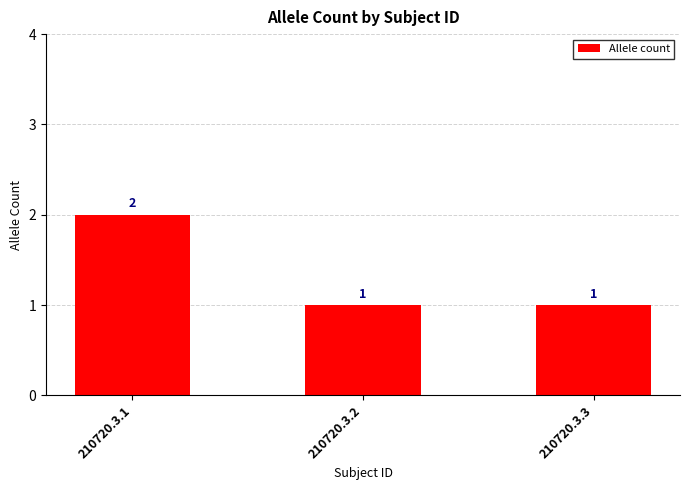

What is the maximum value shown in the chart?

2